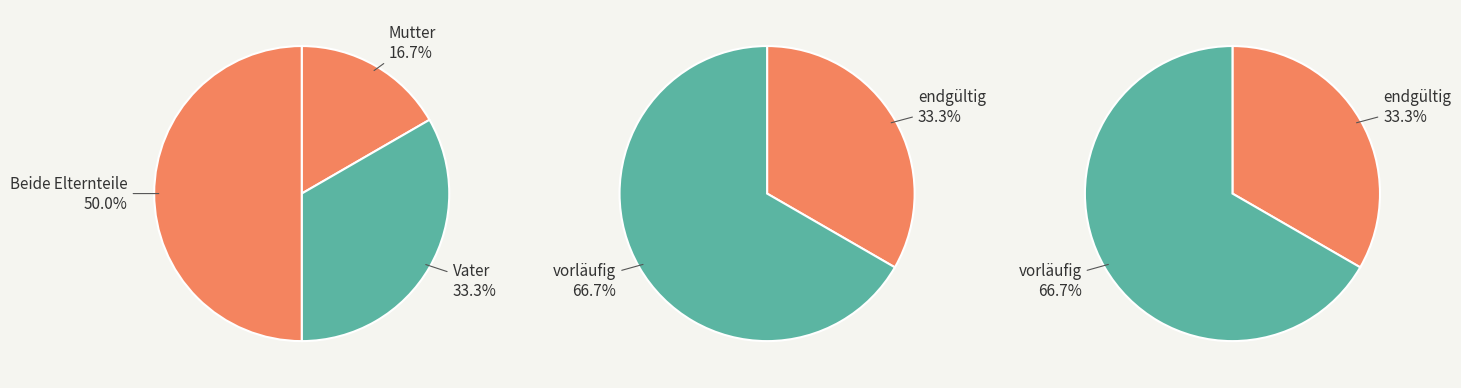

Which slice is the smallest?

Mutter